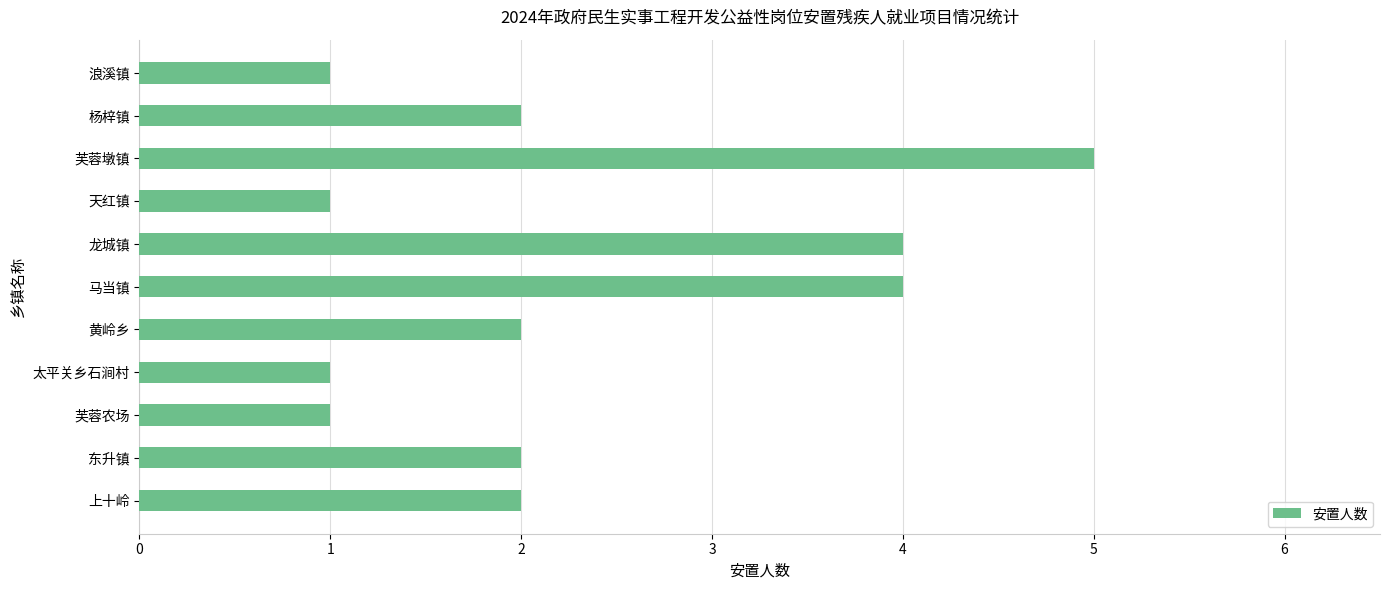

What is the minimum value shown in the chart?

1